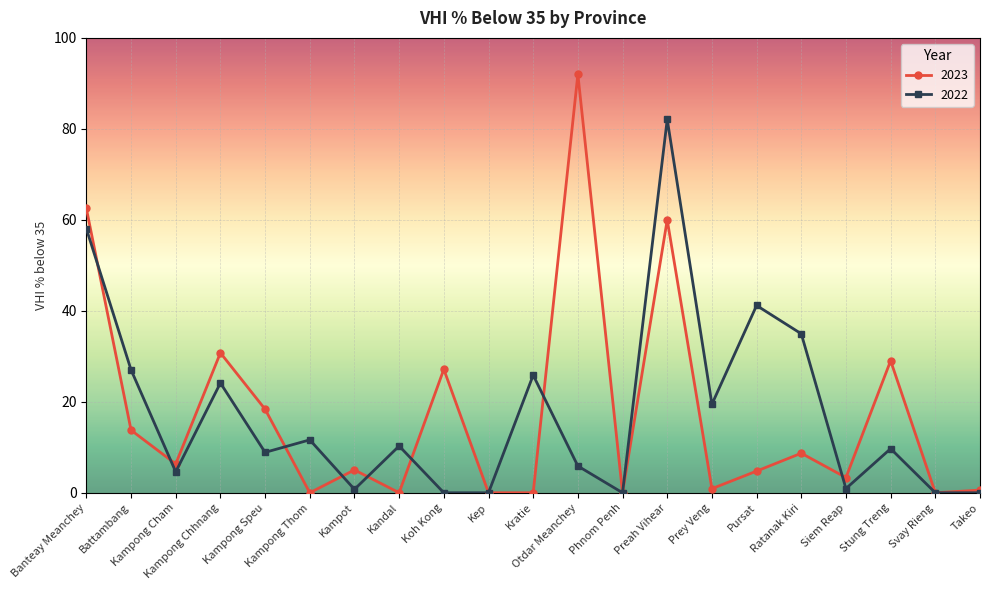

Where is 2023 nearest to the value 46?

Preah Vihear